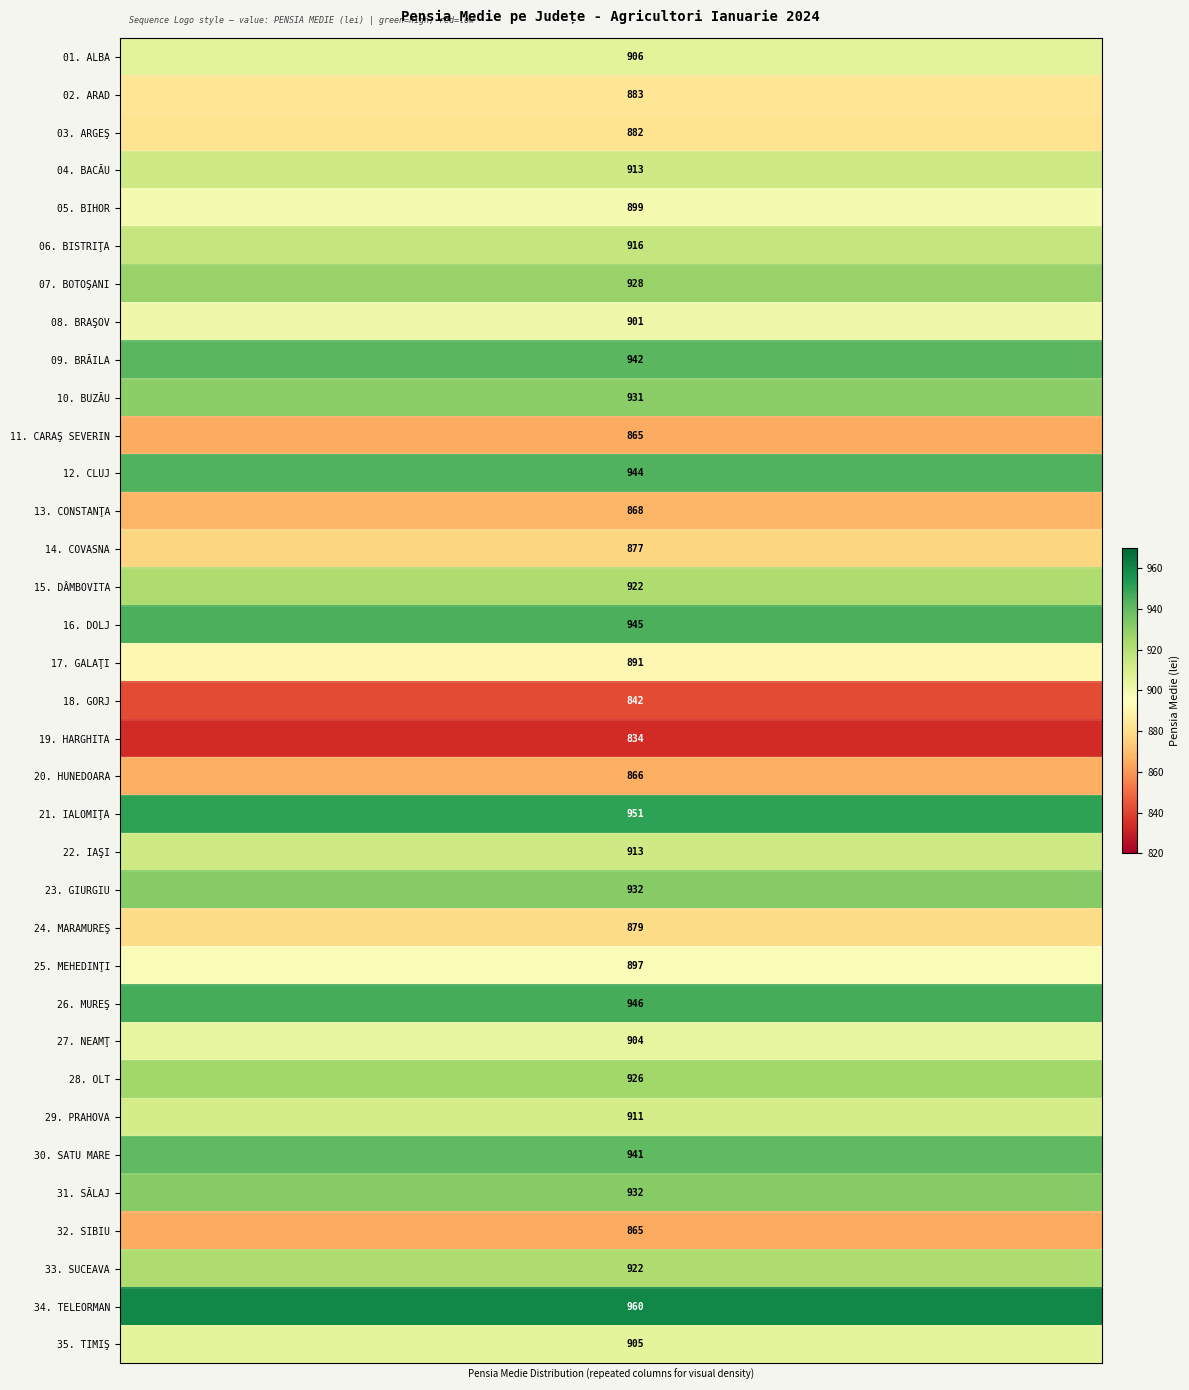

How many distinct data groups are displayed?

35